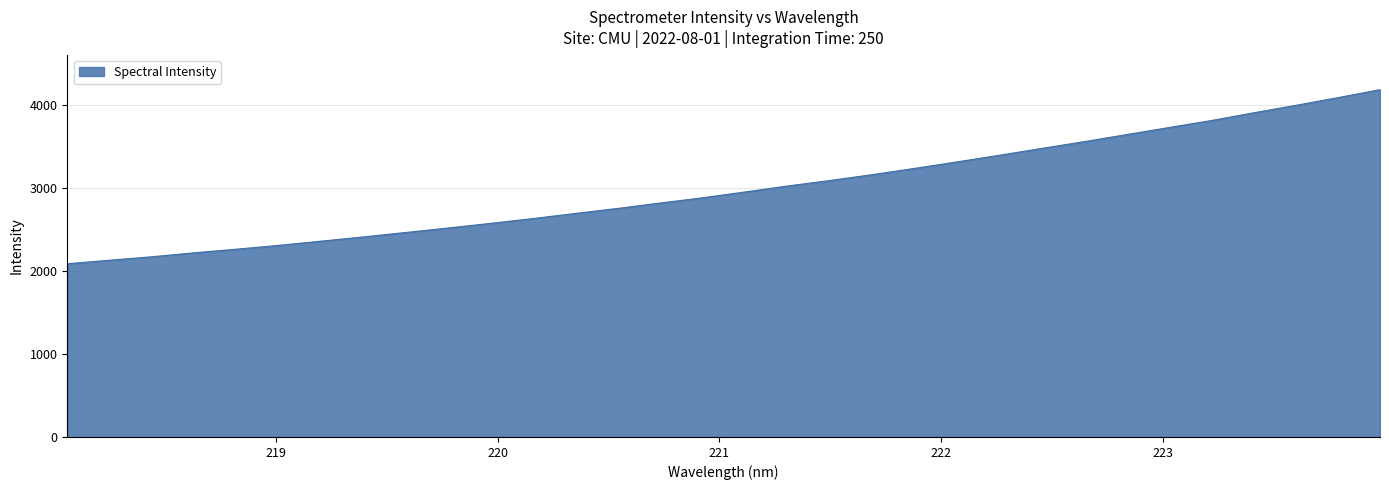

What is the maximum value shown in the chart?

4187.6